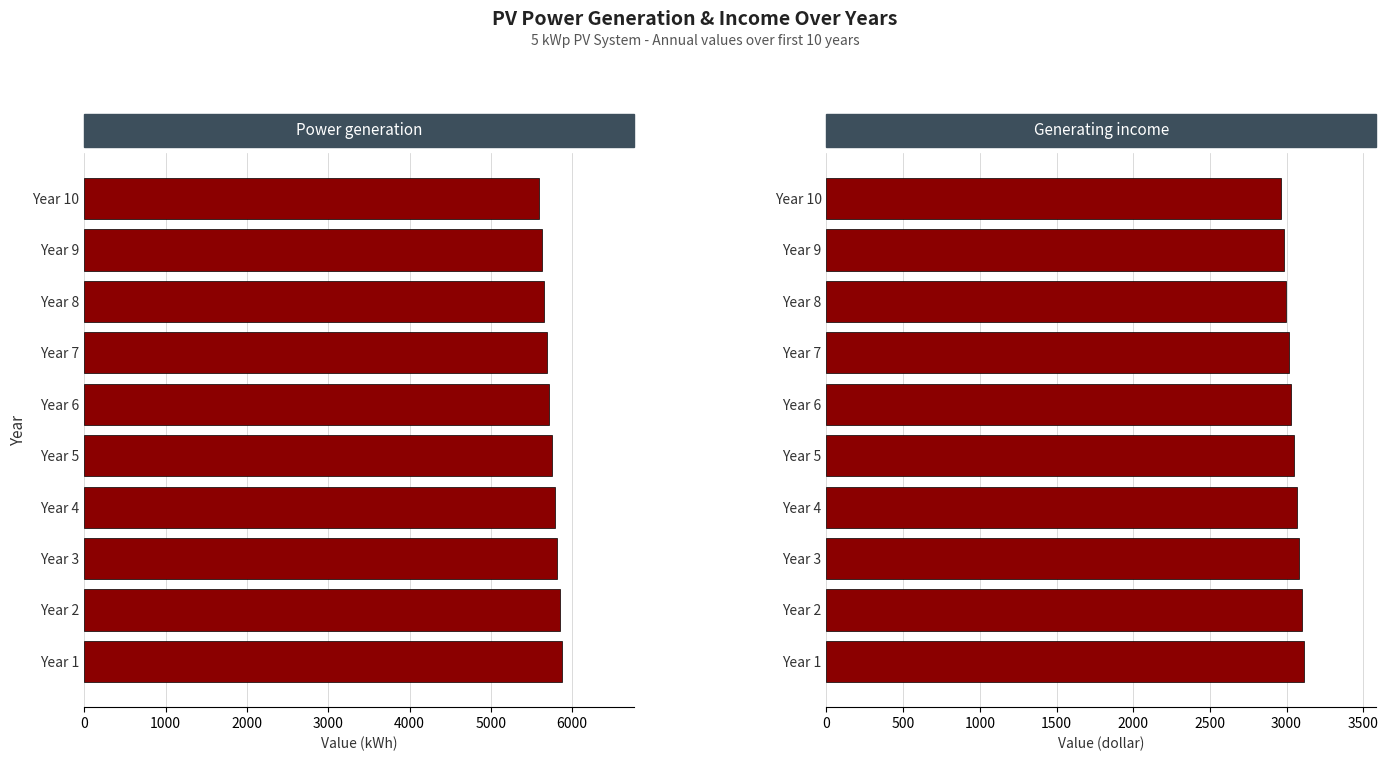

What are all the series names shown in the legend?

Power generation, Generating income